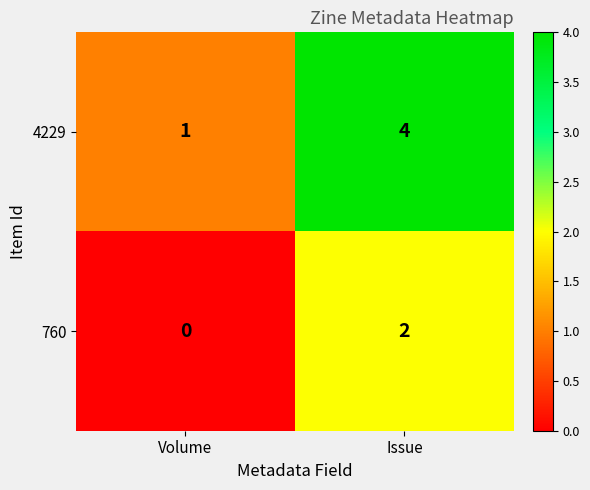

At which category does the chart reach its minimum across all series?

Volume